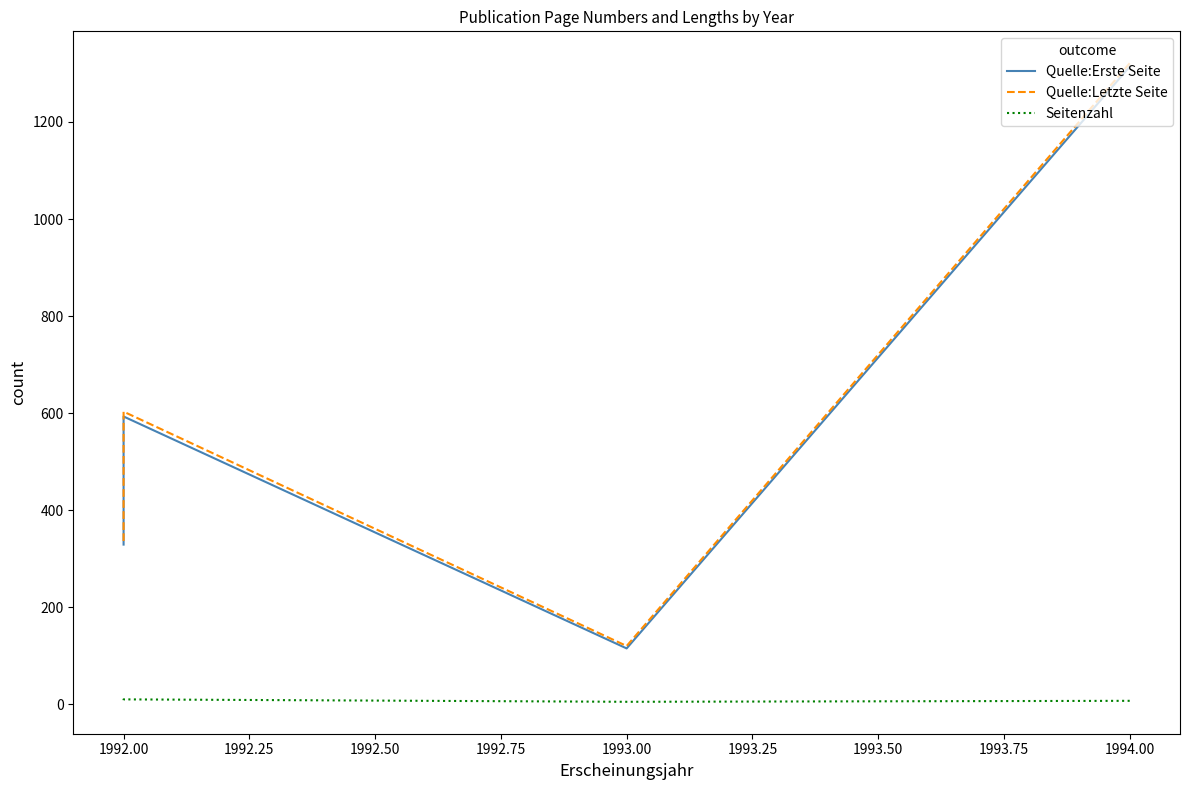

At how many categories does at least one series exceed 219?

3